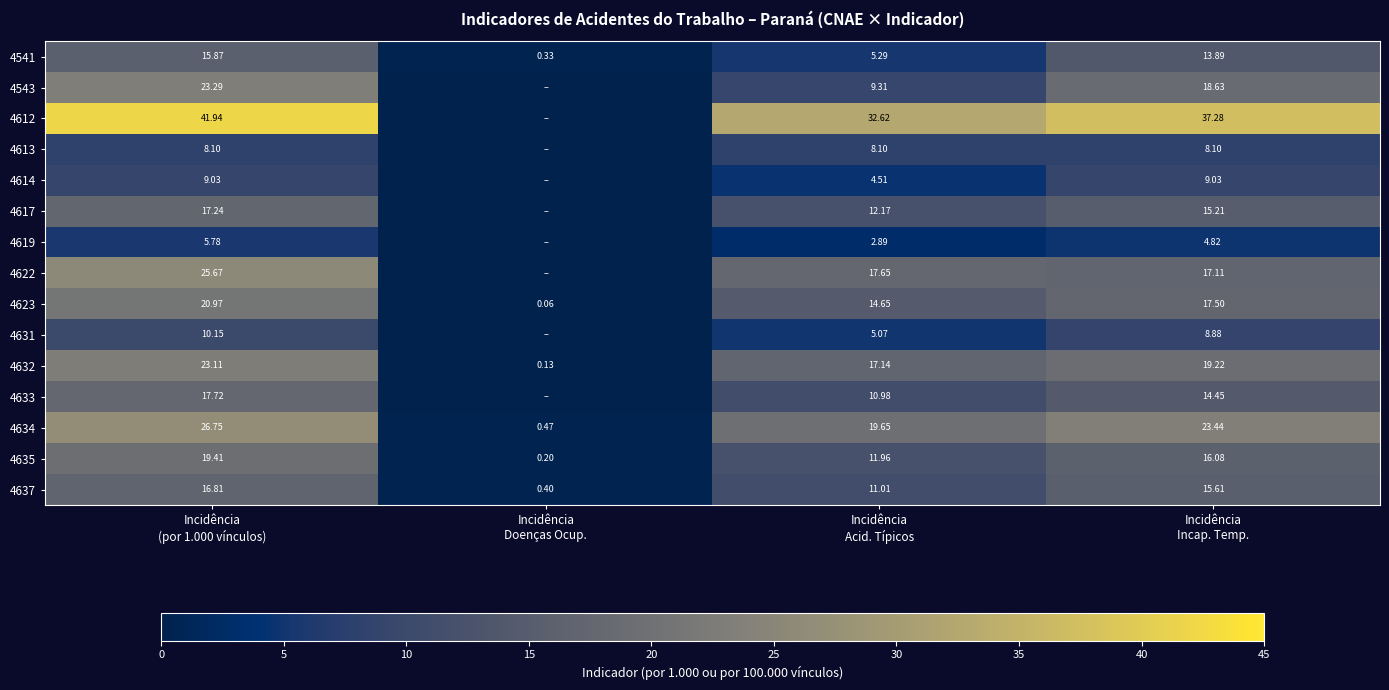

Is it true that 4613 equals 4.0 at Incidência Doenças Ocup.?

False